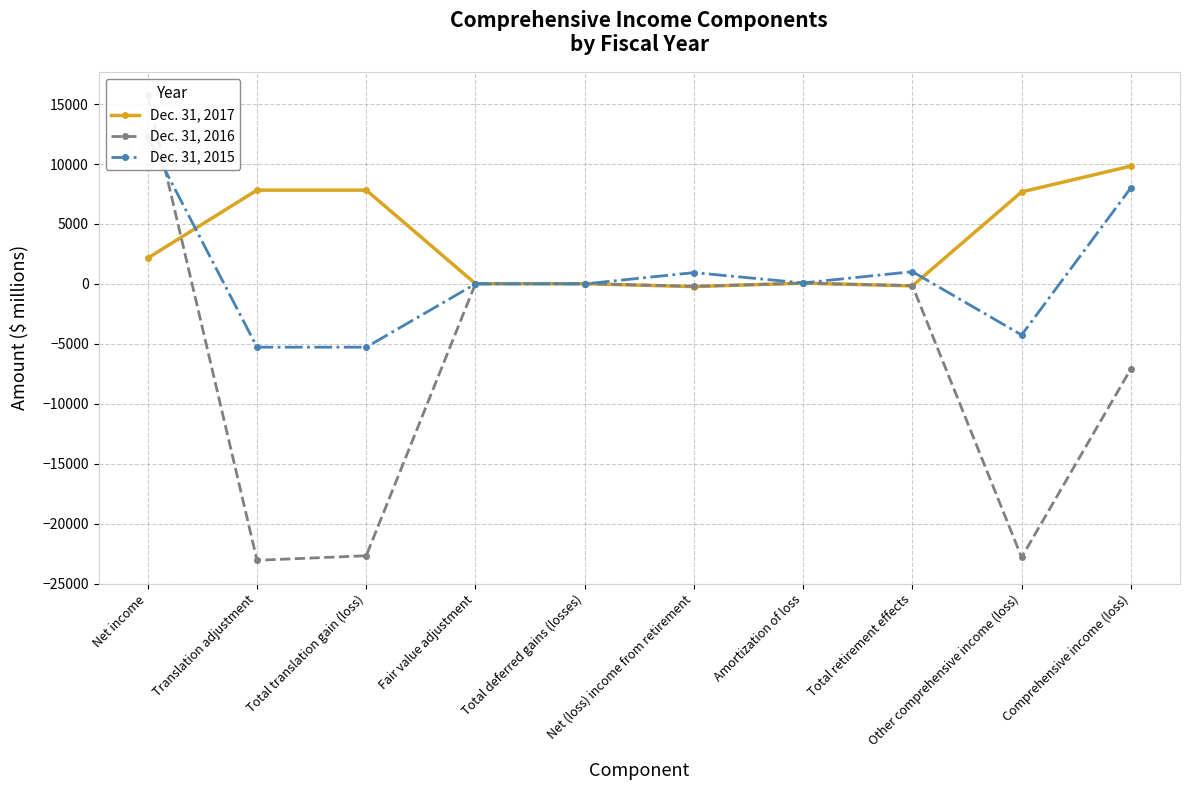

Where do Dec. 31, 2015 and Dec. 31, 2017 first cross each other?

Net income and Translation adjustment